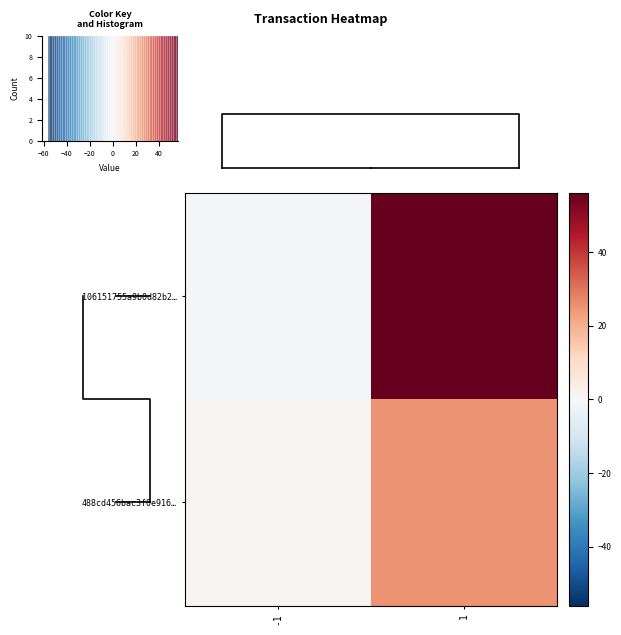

Which has a higher value, 1 or -1?

1